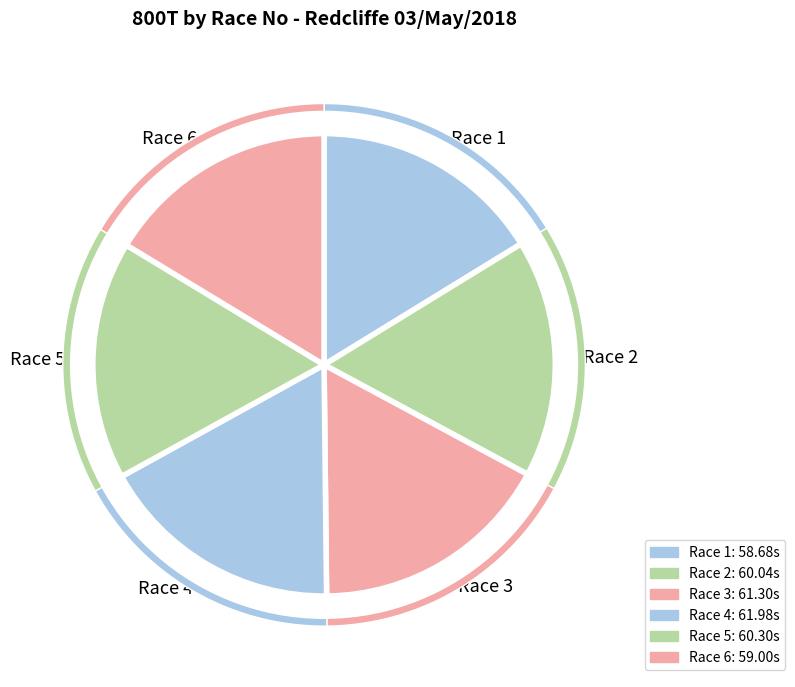

What portion of the pie excludes Race 3?

83.0%